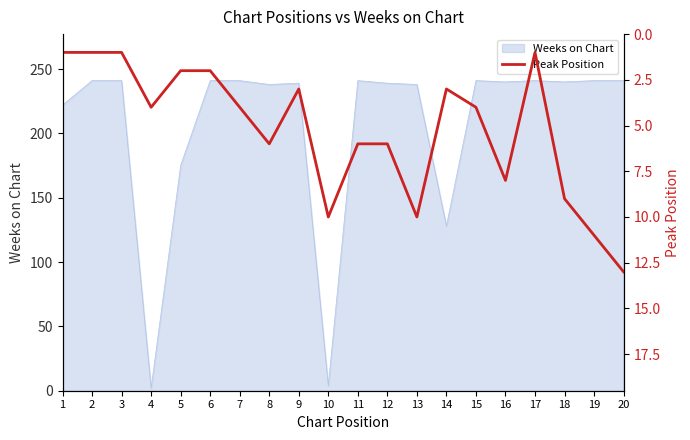

True or false: Weeks on Chart has a value of 239 at 9.

True